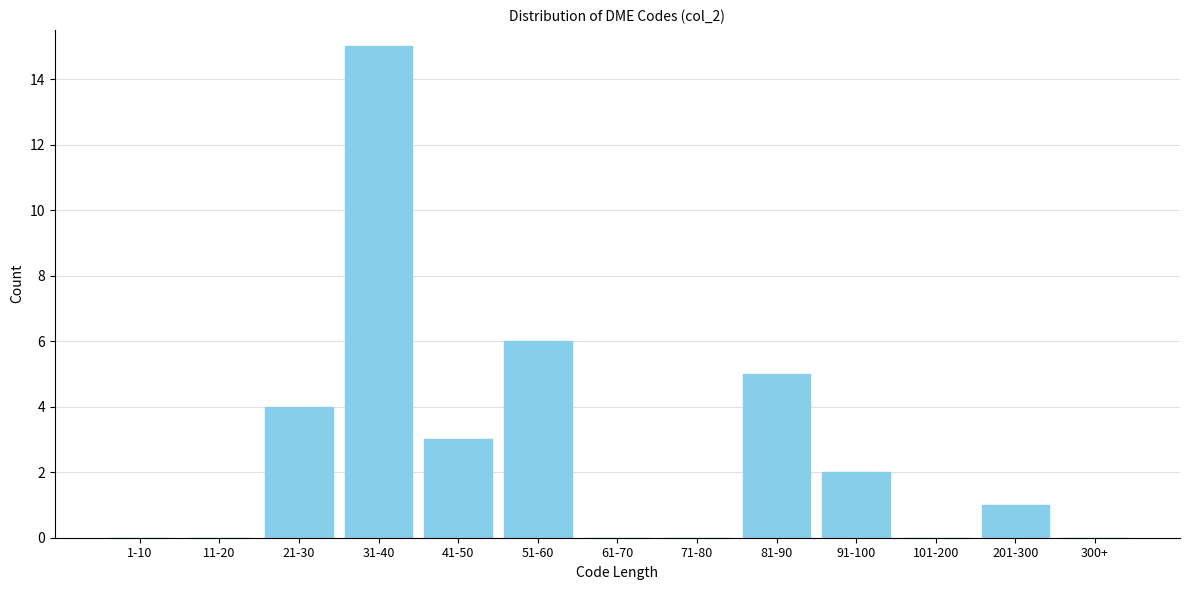

Reading left to right, transcribe all the data shown in this chart.

1-10=0	11-20=0	21-30=4	31-40=15	41-50=3	51-60=6	61-70=0	71-80=0	81-90=5	91-100=2	101-200=0	201-300=1	300+=0